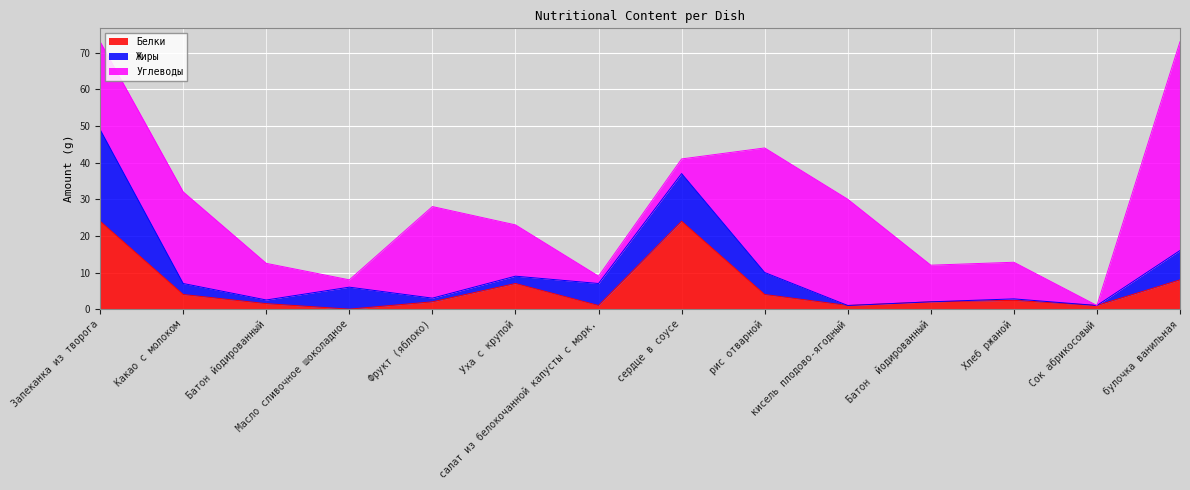

What is the greatest value displayed?

57.0